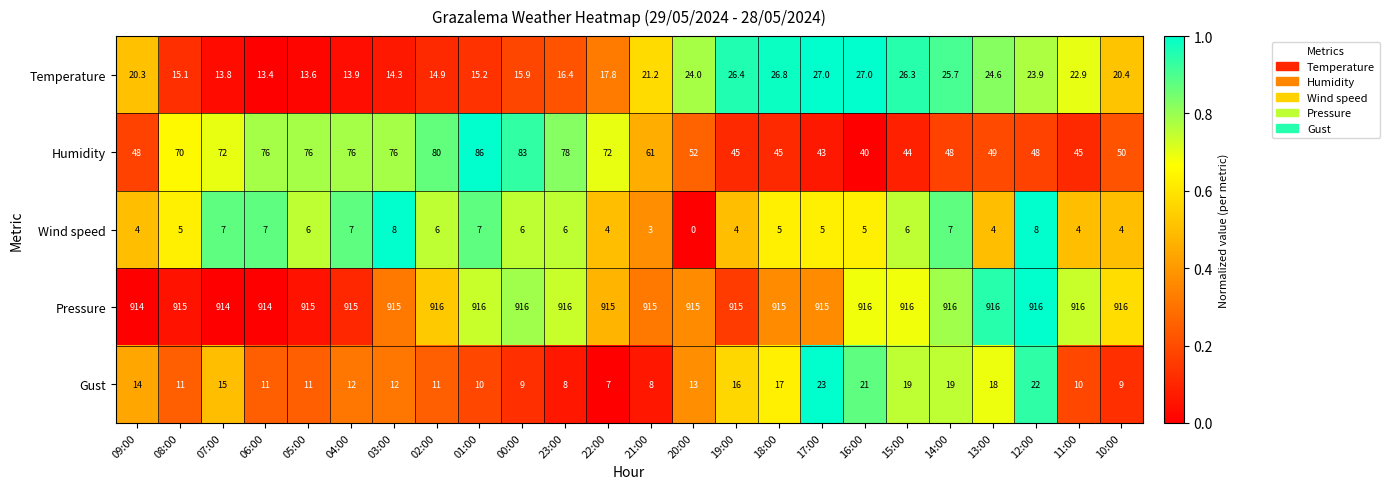

How many values in the Temperature series exceed 20?

13